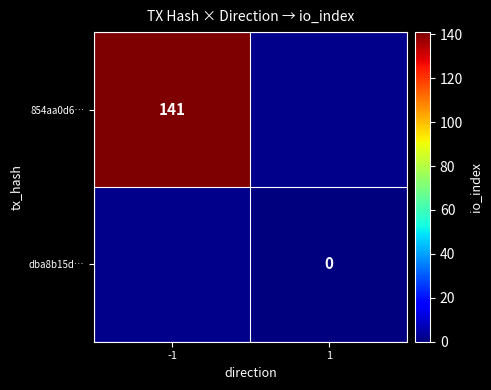

Is it true that 854aa0d6… equals 227.3 at -1?

False